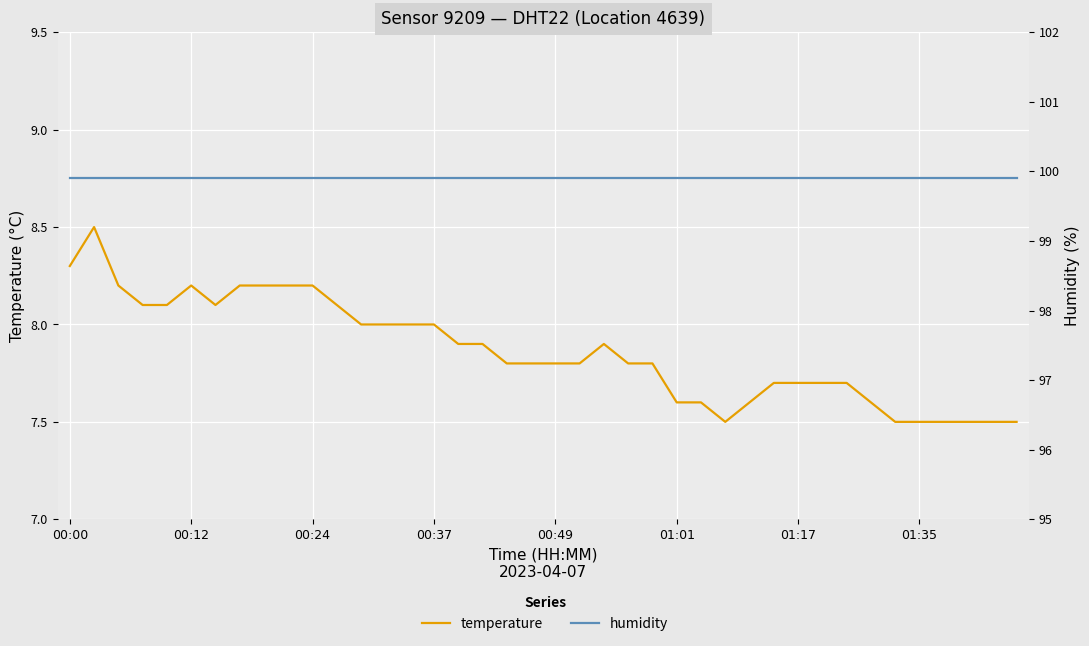

Does the chart display data point markers on the line(s)?

No